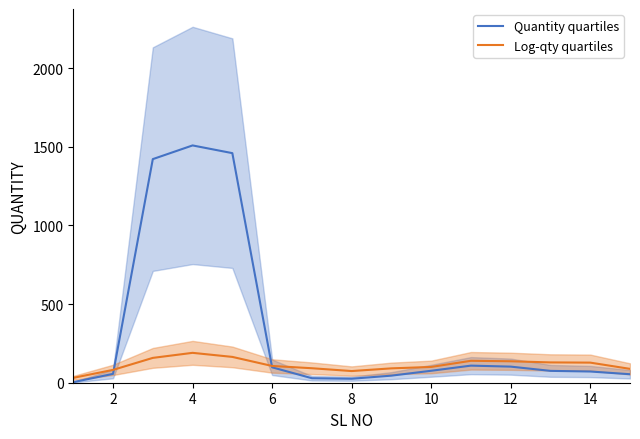

Reading left to right, list all the values displayed in this chart.

Quantity quartiles: 3.7	56.3	1421.3	1508.3	1459.3	98.0	28.7	25.3	45.0	76.0	108.7	102.3	75.3	71.3	54.0
Log-qty quartiles: 30.9	81.6	157.8	189.9	164.1	106.6	92.1	74.2	91.3	100.3	139.4	136.3	129.1	127.8	88.1